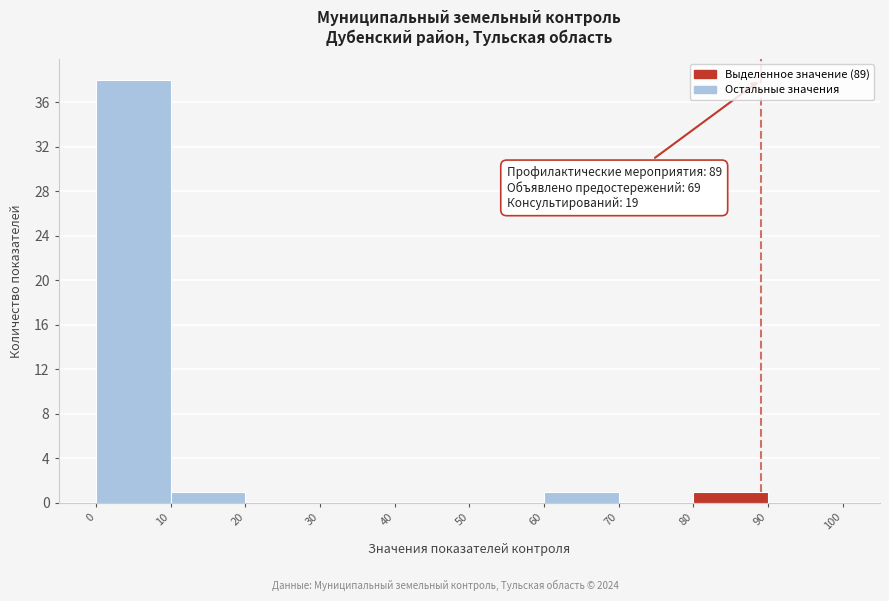

Over which range of the x-axis is the bar tallest?

0 to 10